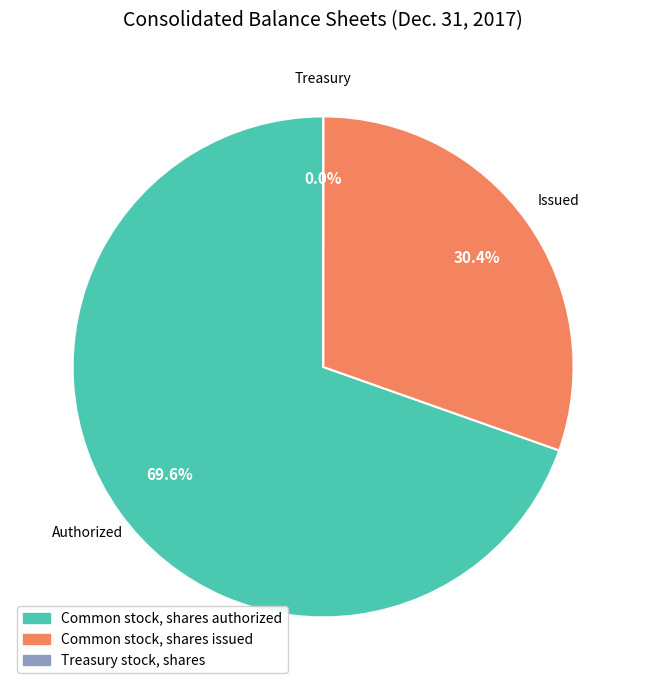

Is Common stock, shares issued the majority of the pie?

No